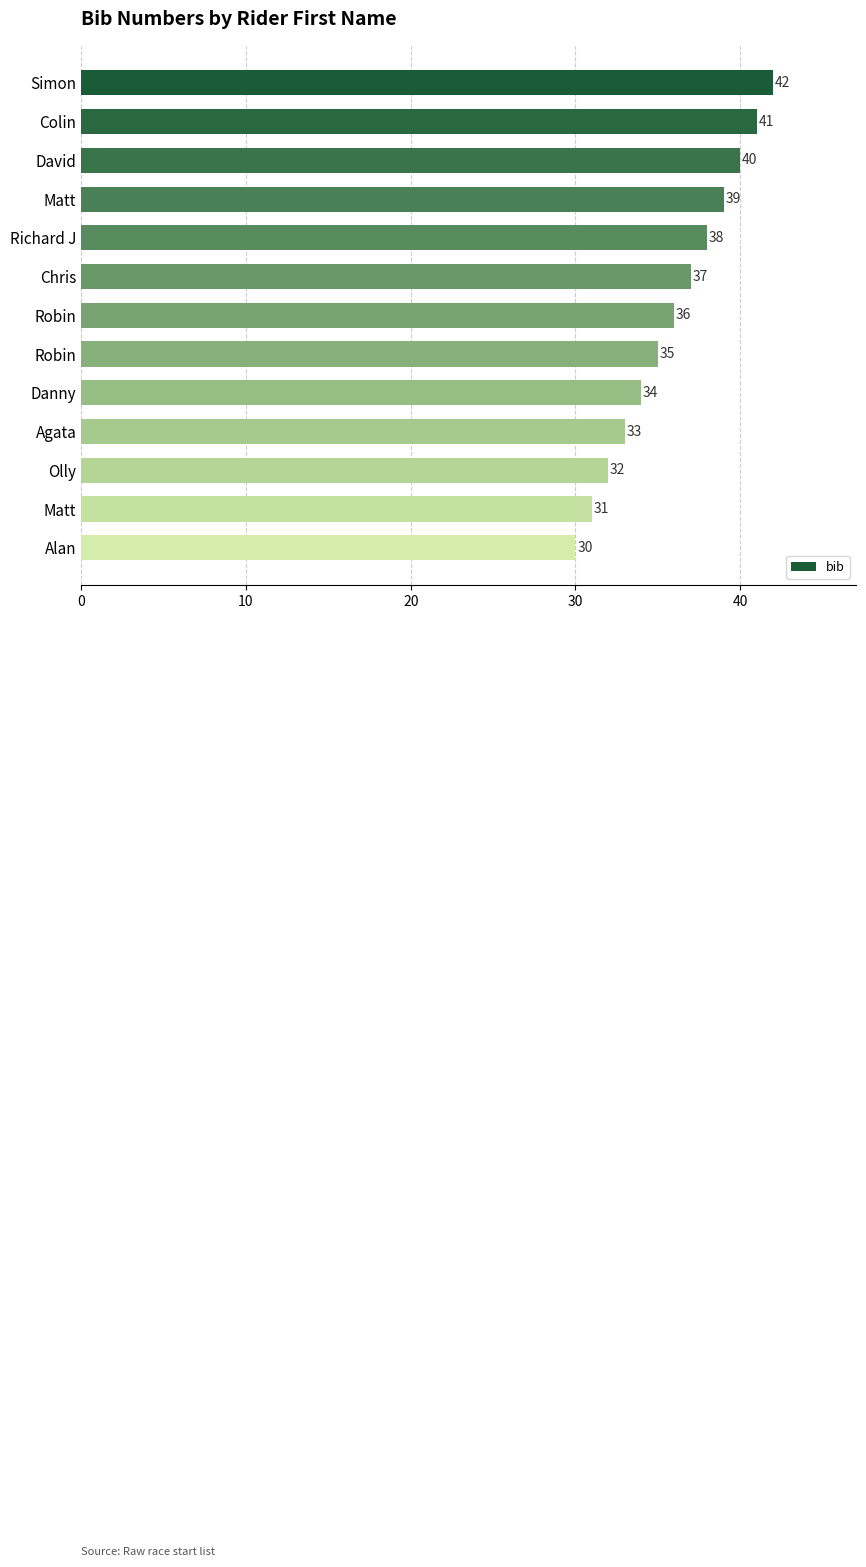

Count the number of categories in the chart.

13